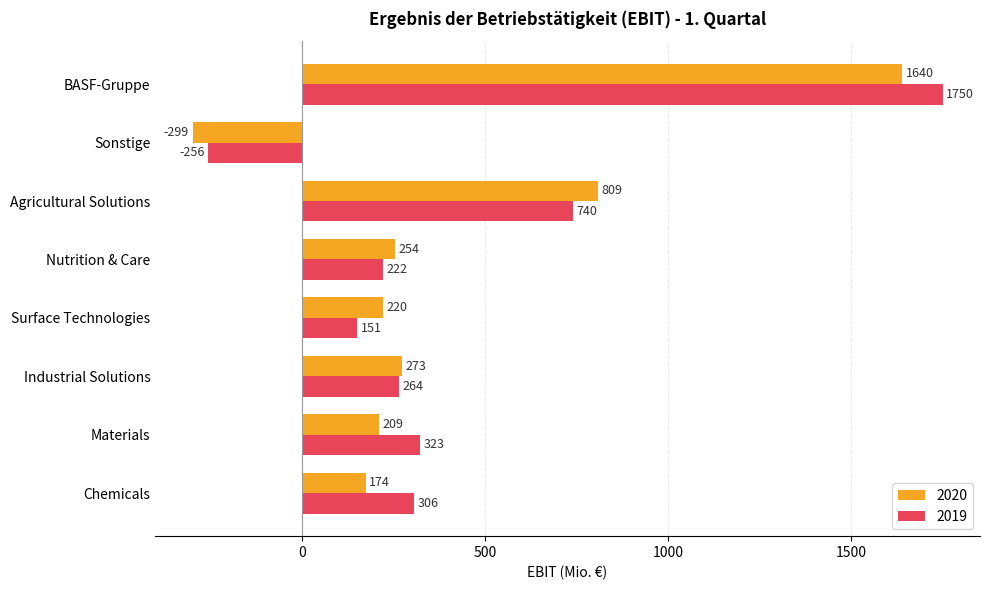

What is the greatest value displayed?

1750